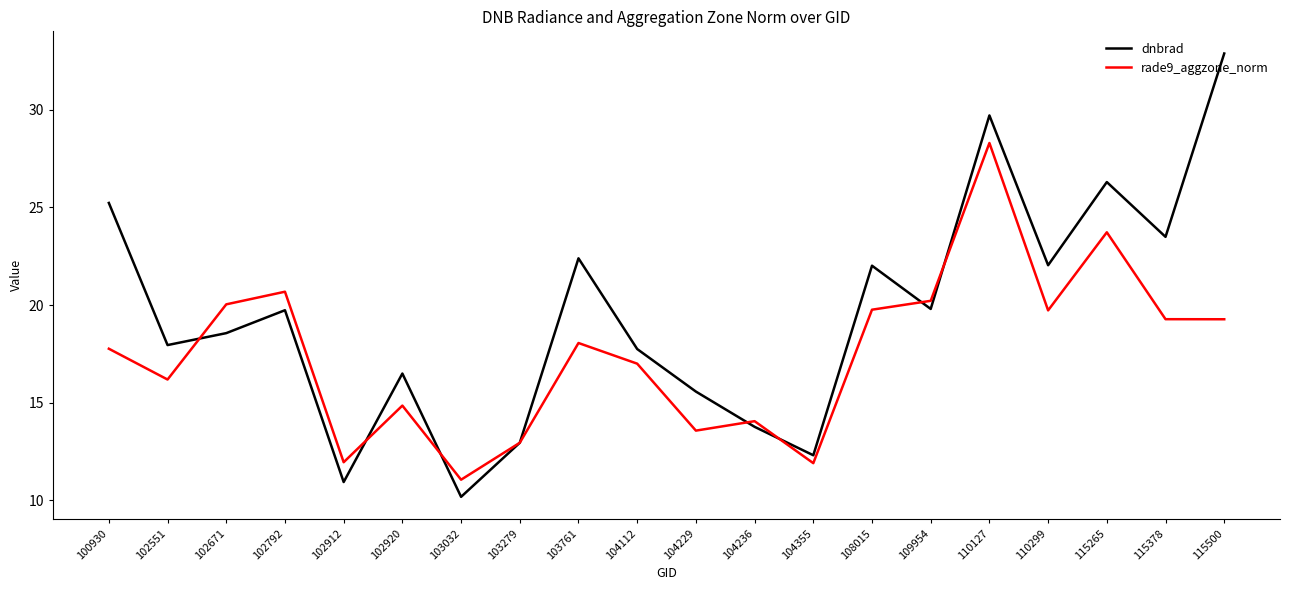

List the series in order of their peak value, highest first.

dnbrad, rade9_aggzone_norm